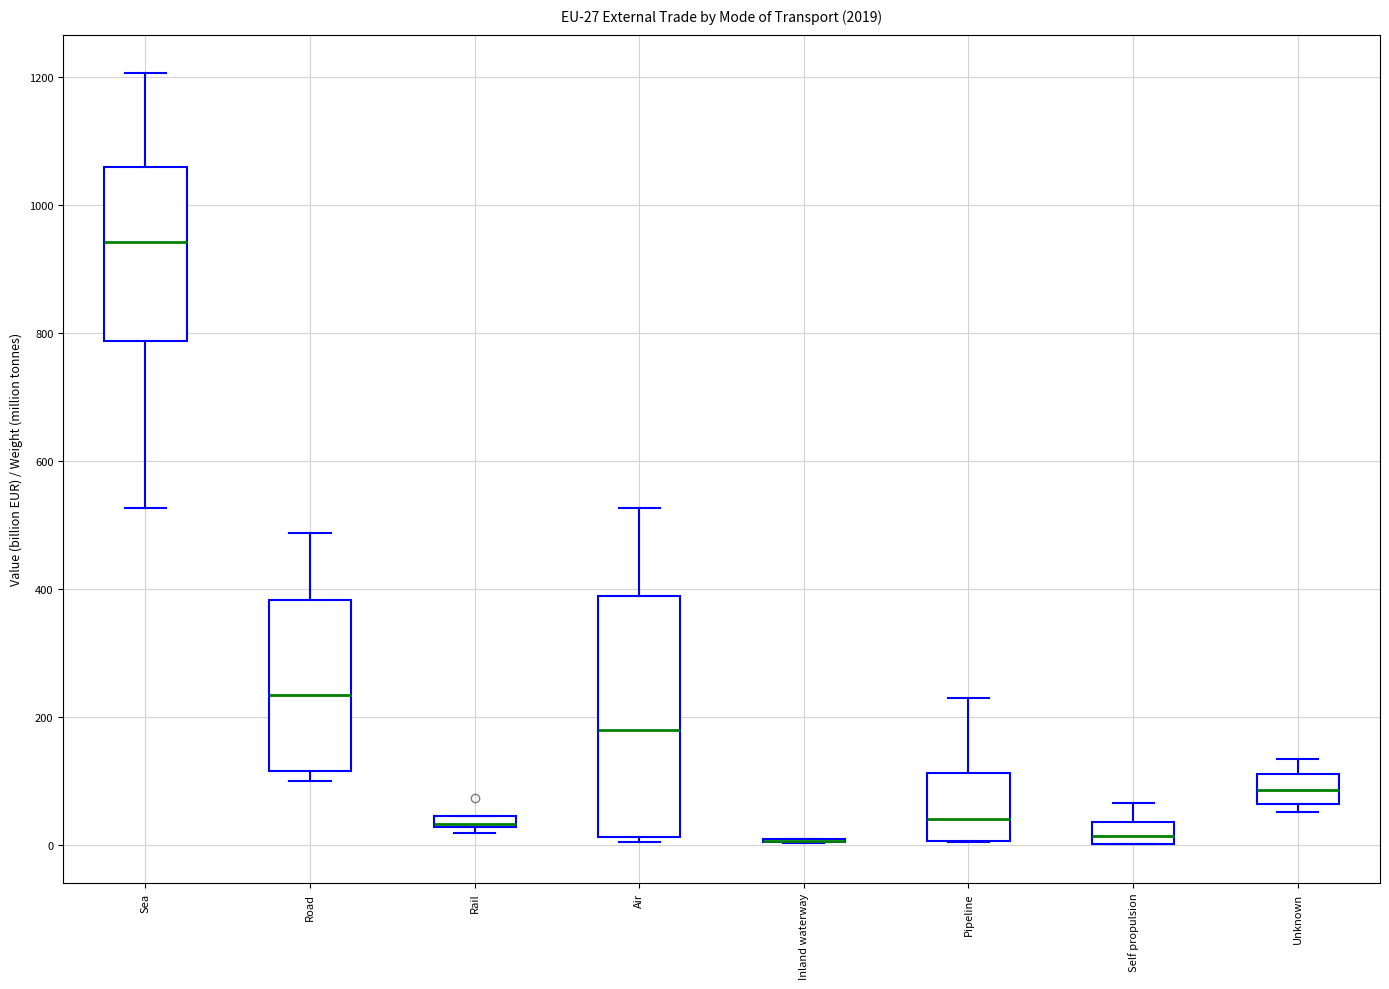

Which box is the tallest, from its lower edge to its upper edge?

Air